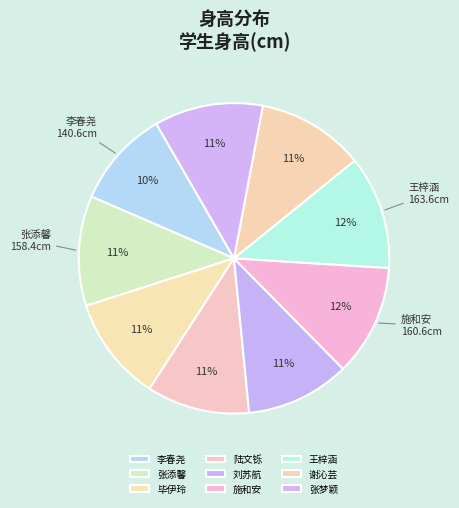

The 张梦颖 slice represents 17% of the pie. True or false?

False